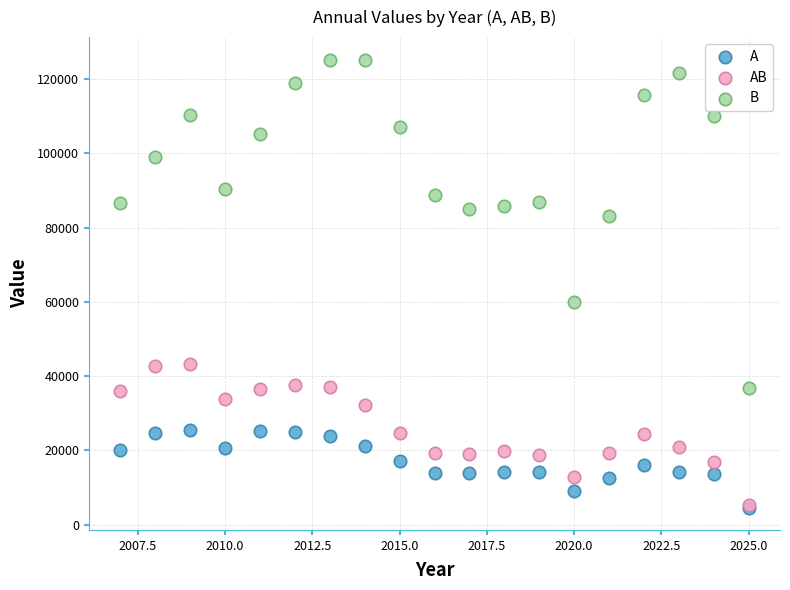

In the B series, what Y value is closest to 81033?

83202